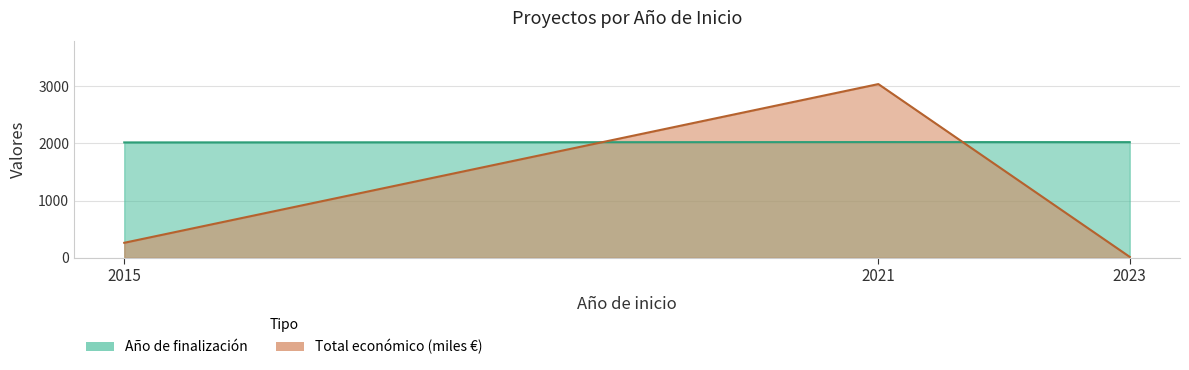

Where is Año de finalización nearest to the value 2021?

2023